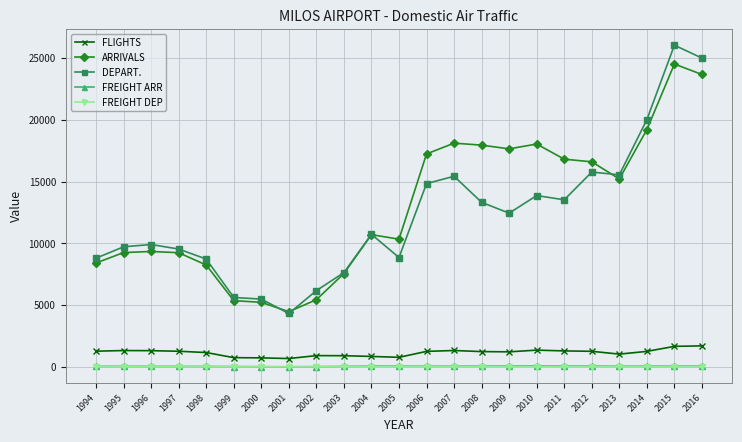

Which series has the largest range (max minus min)?

DEPART.